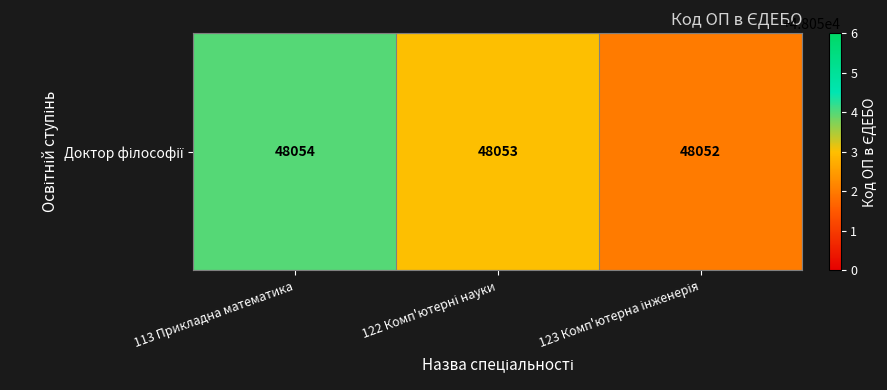

Read the value at 122 Комп'ютерні науки.

48053